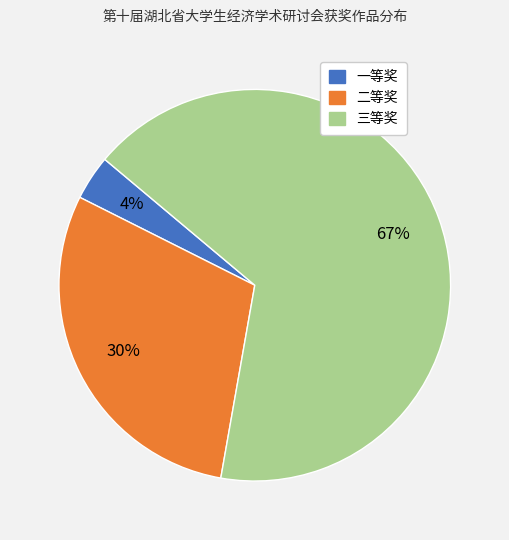

Is the sum of 一等奖 and 三等奖 greater than half?

Yes